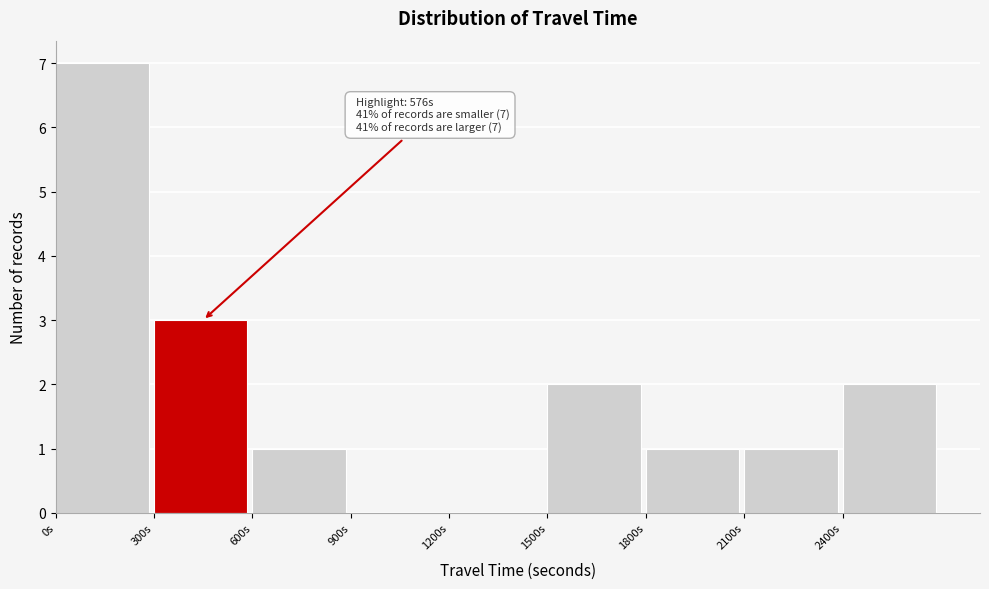

Which range on the x-axis has the tallest bar?

0 to 300